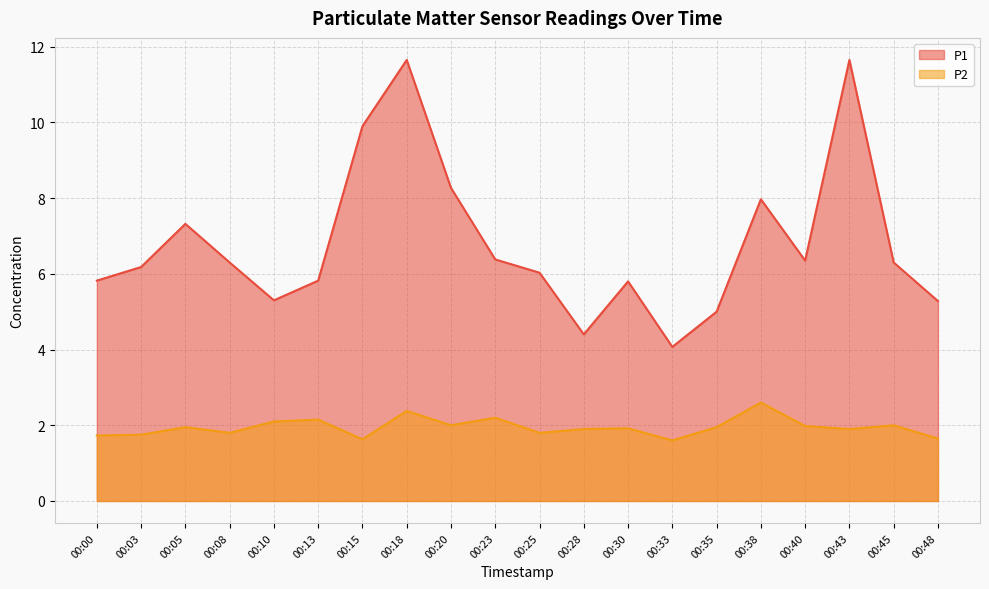

What is the total value across all series at 00:45?

8.3